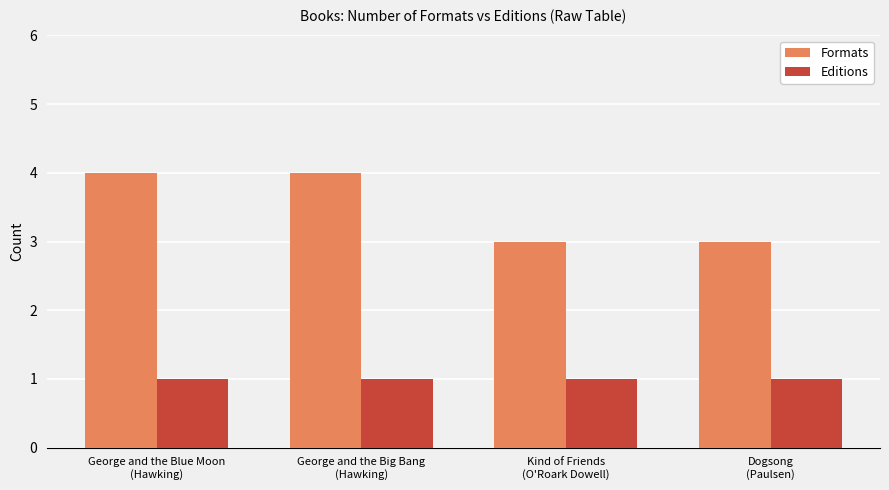

What is the sum of all Editions values?

4